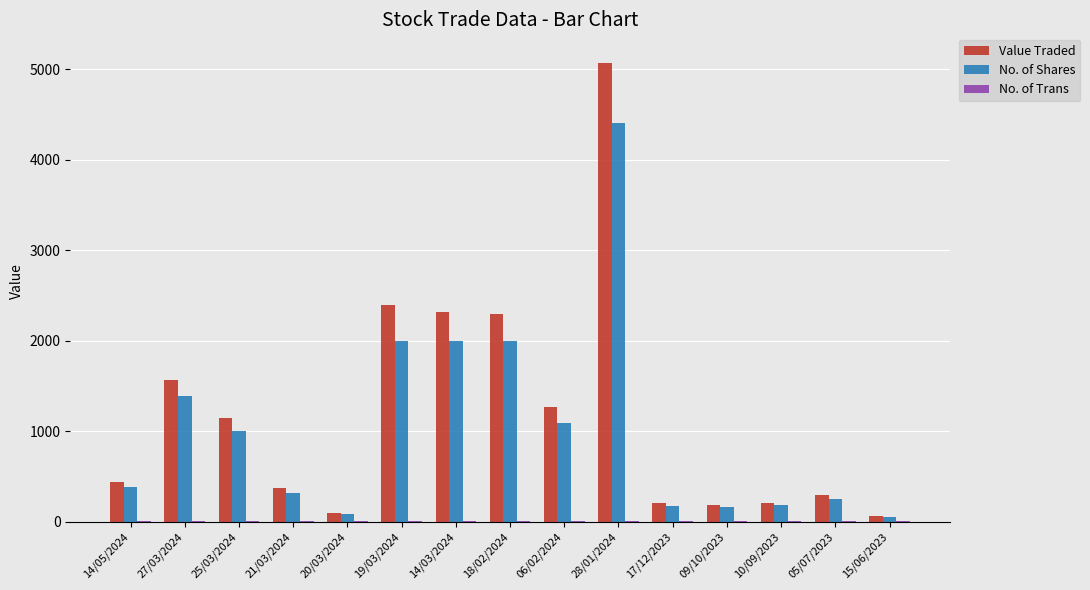

Are the bars horizontal?

No